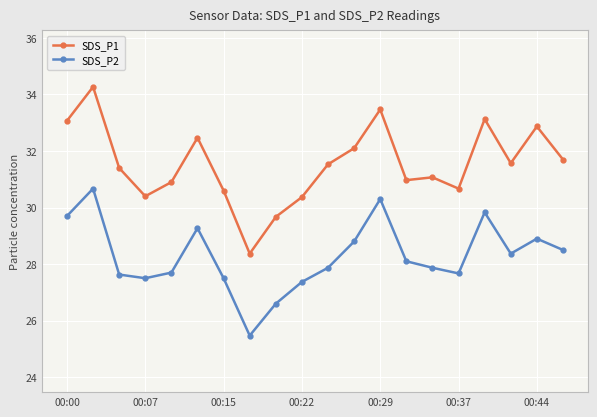

True or false: SDS_P2 and SDS_P1 intersect in this chart.

False